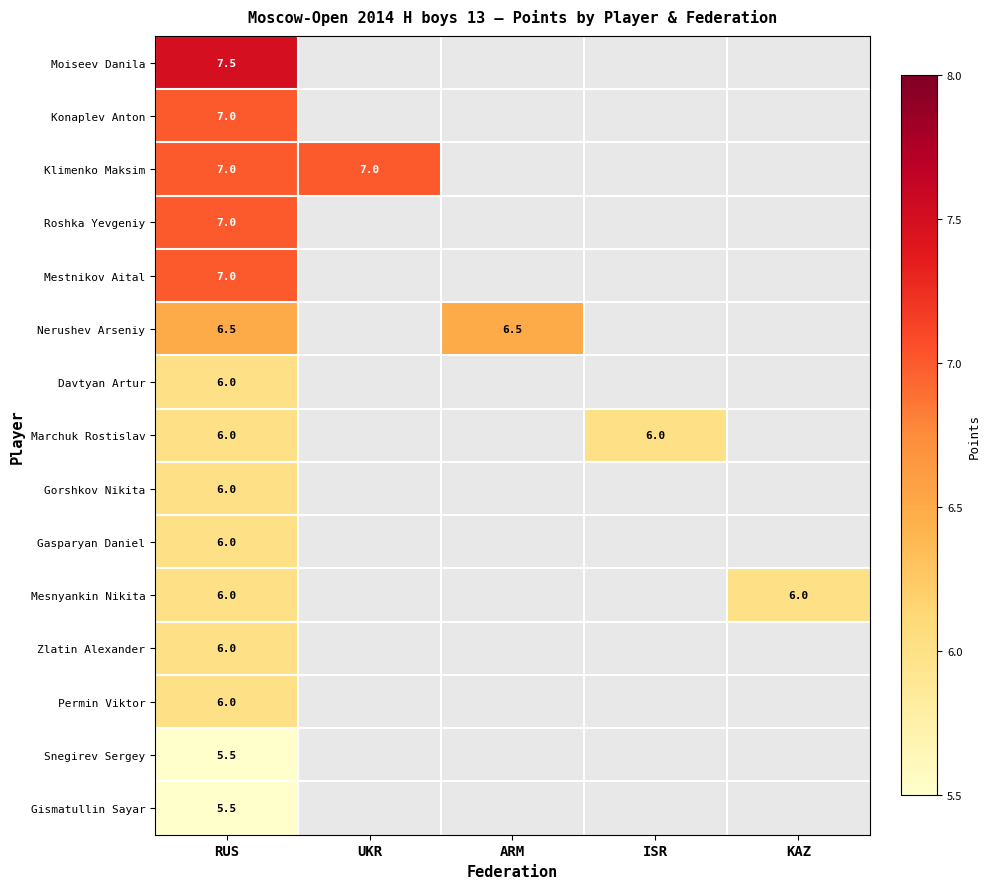

The Nerushev Arseniy series shows 6.5 at RUS. True or false?

True